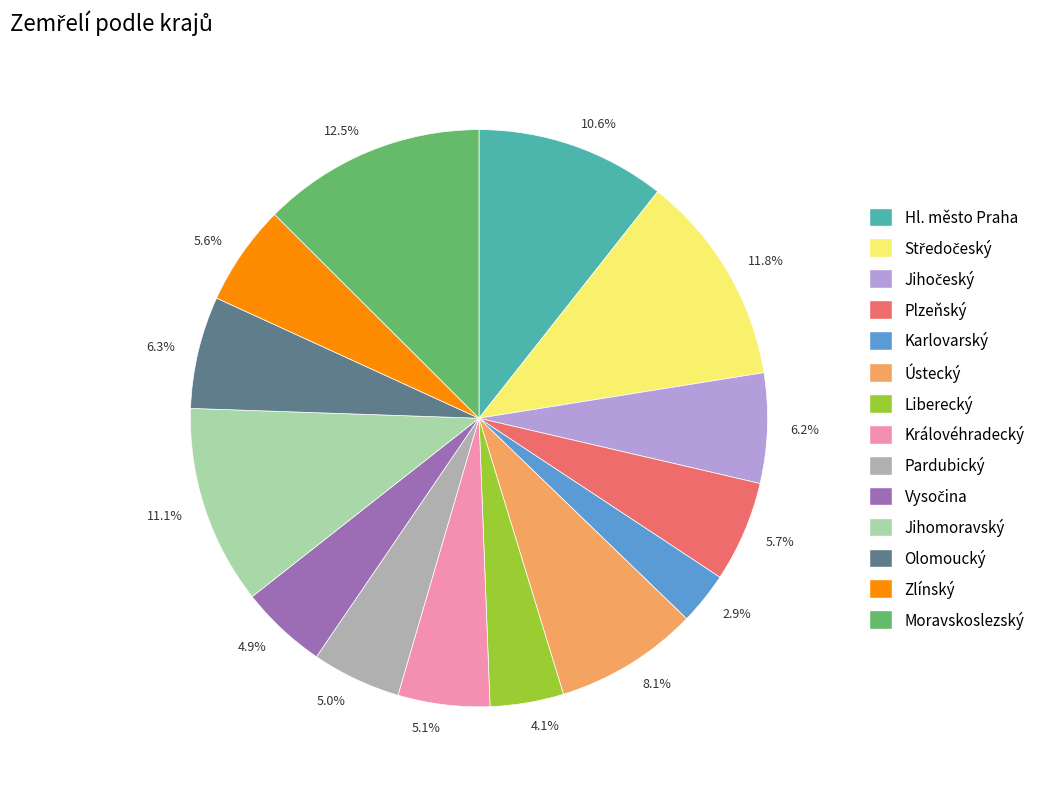

Does 5.0% account for over 50% of the chart?

No